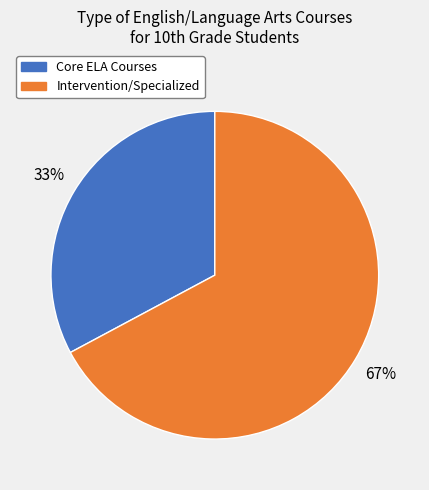

Is there a majority slice in this chart?

Yes